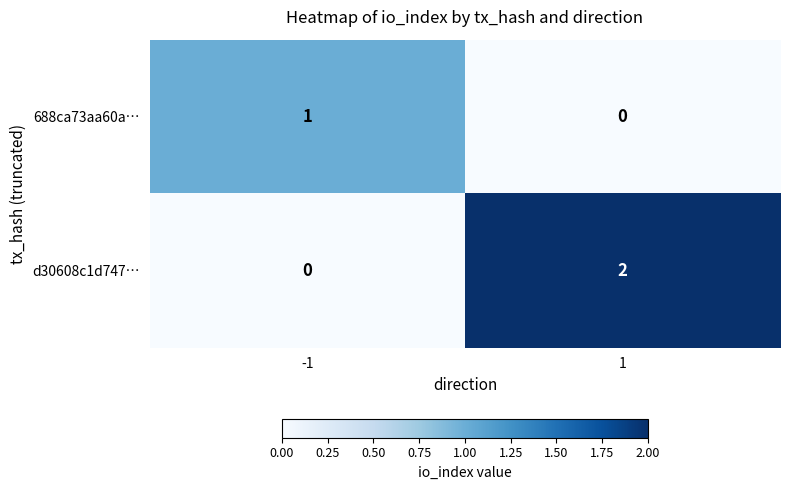

Which series has the widest spread of values?

d30608c1d747…